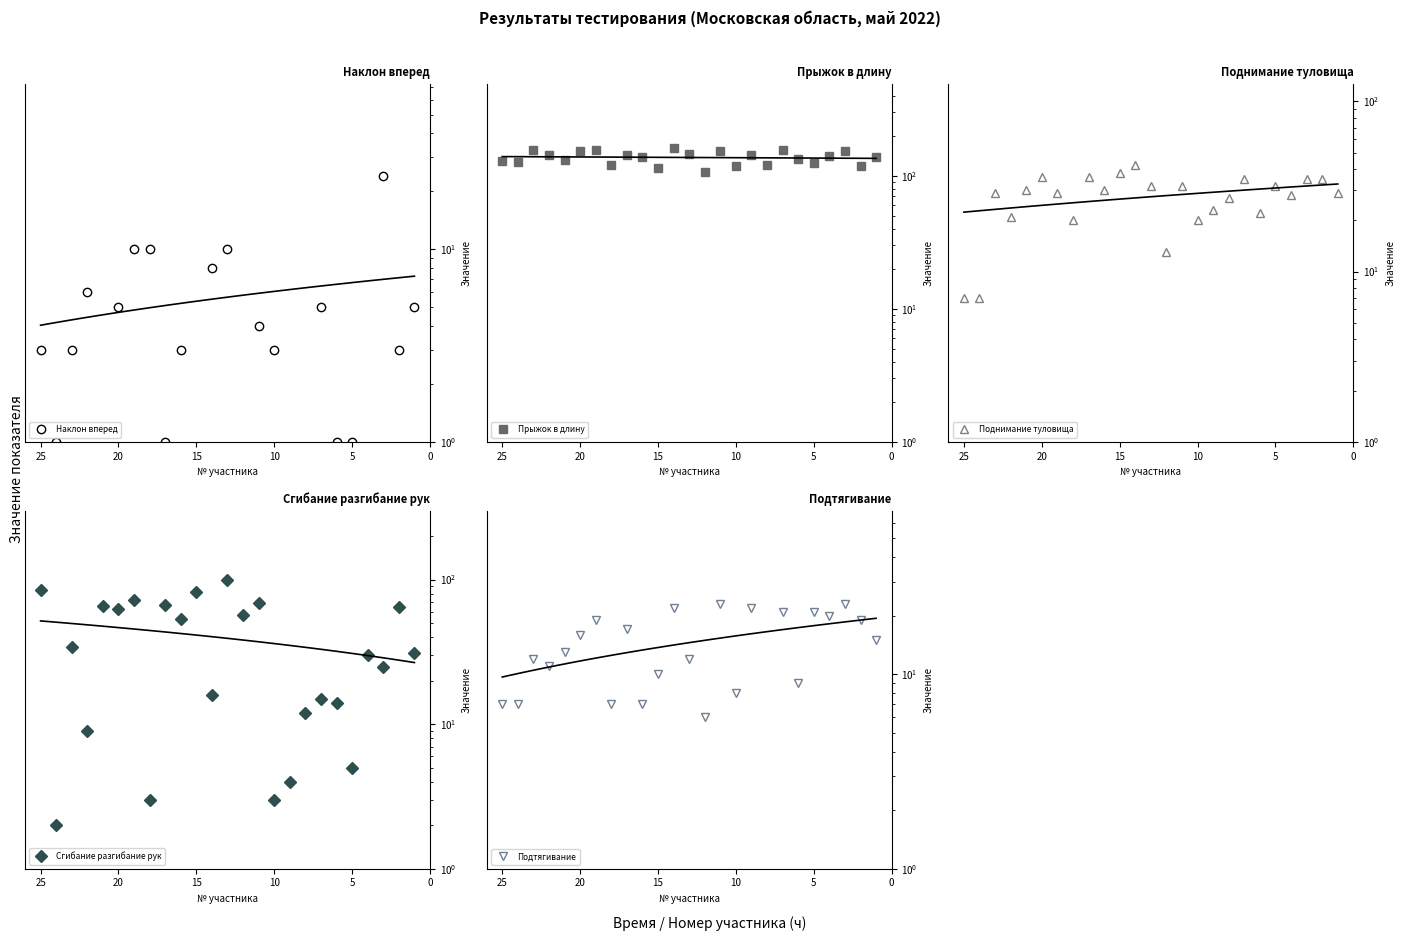

Which series has the largest range (max minus min)?

Сгибание разгибание рук